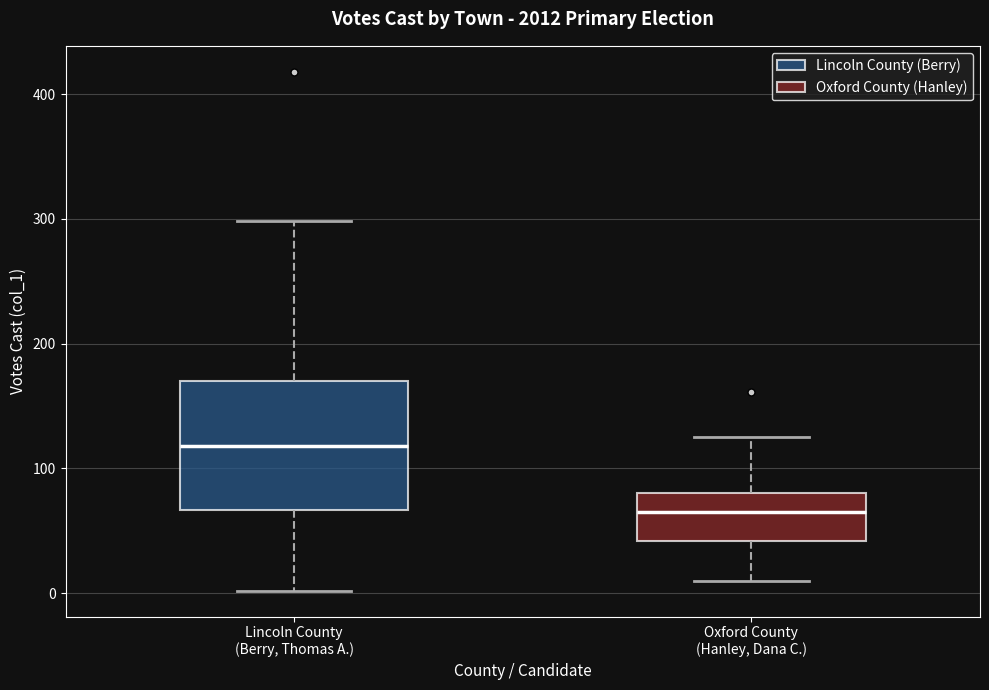

Comparing the boxes themselves (not the whiskers), which one is the tallest?

Lincoln County (Berry, Thomas A.)